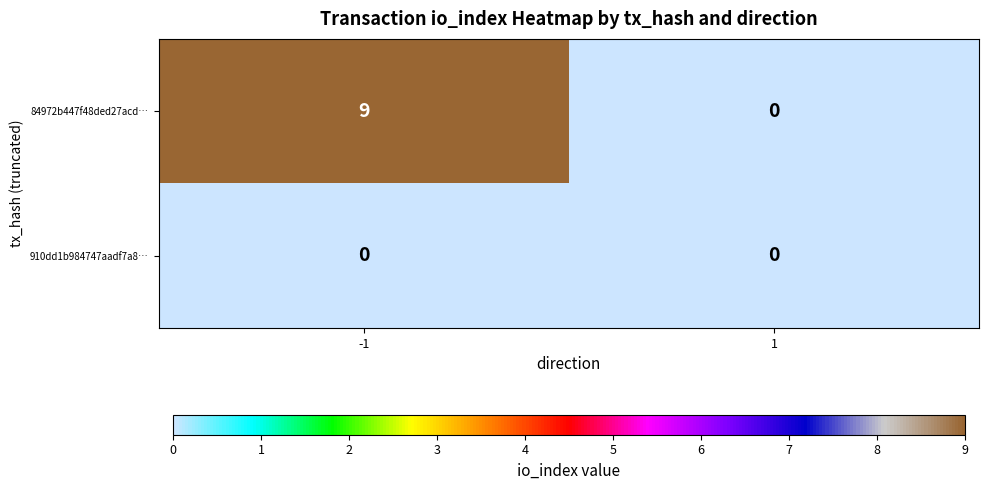

Reading right to left, extract all data points from this chart.

84972b447f48ded27acd…: 0	9
910dd1b984747aadf7a8…: 0	0